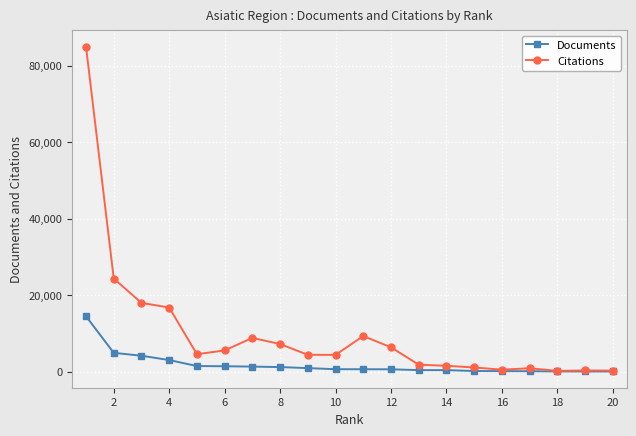

What is the highest value of the Documents series?

14488